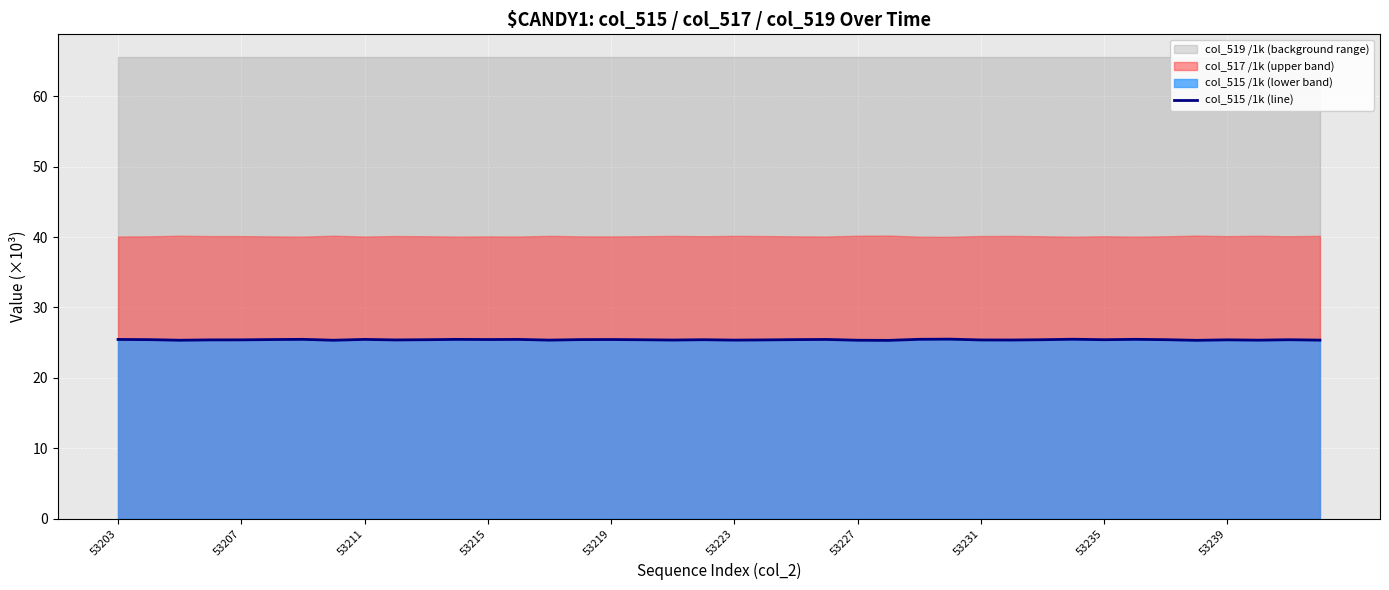

Approximately how many times larger is the value at 35 compared to 25?

1.0